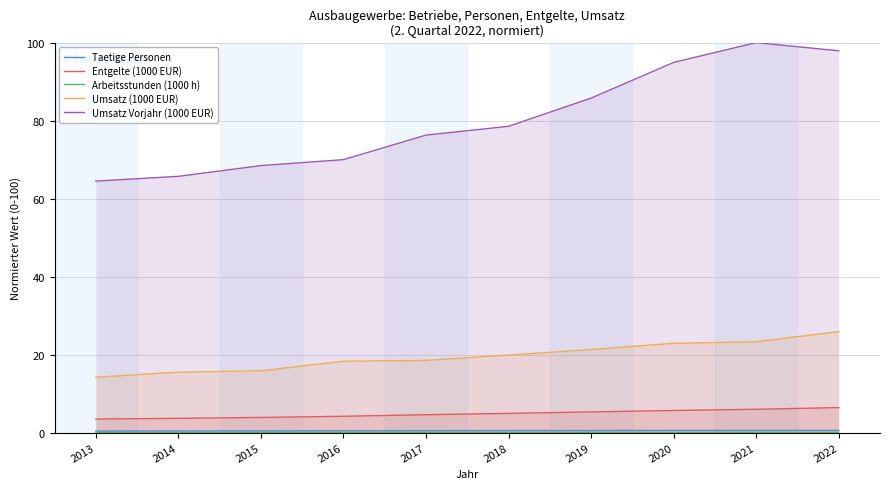

Which label corresponds to the smallest value in the chart?

2013